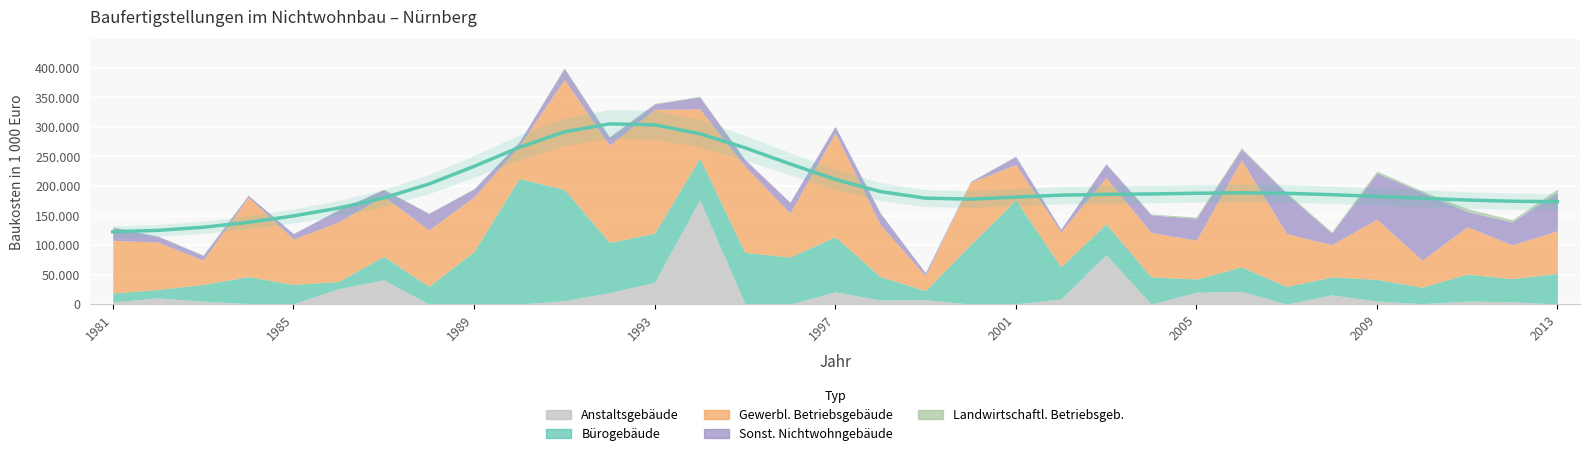

Rank the categories by Bürogebäude value from lowest to highest.

1986, 1982, 1981, 1999, 2005, 2010, 1983, 2007, 1988, 2008, 1985, 2009, 2012, 1987, 1998, 2006, 1984, 2011, 2004, 2013, 2003, 2002, 1994, 1996, 1993, 1992, 1995, 1989, 1997, 2000, 2001, 1991, 1990